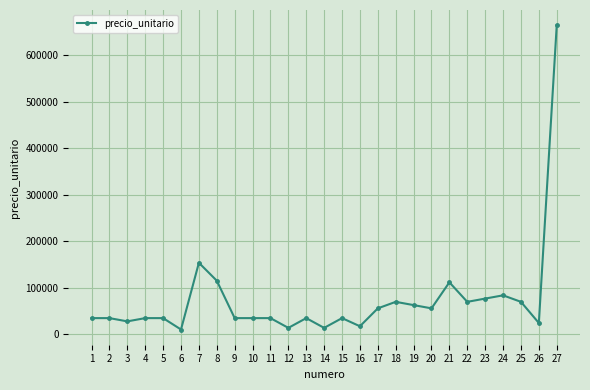

What is the difference between the second highest and minimum values?

143500